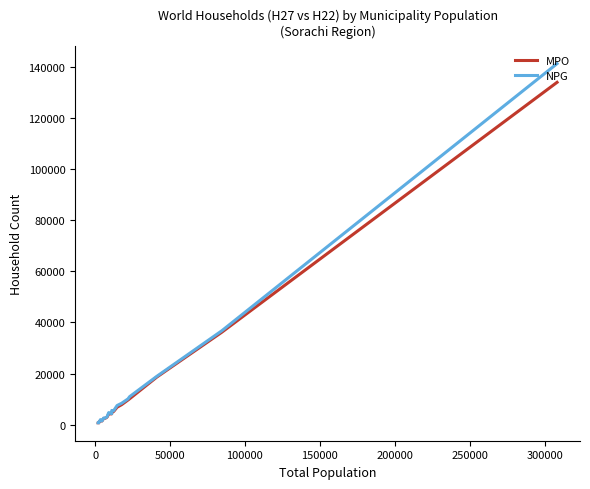

Rank the series by their maximum value, from highest to lowest.

NPG, MPO